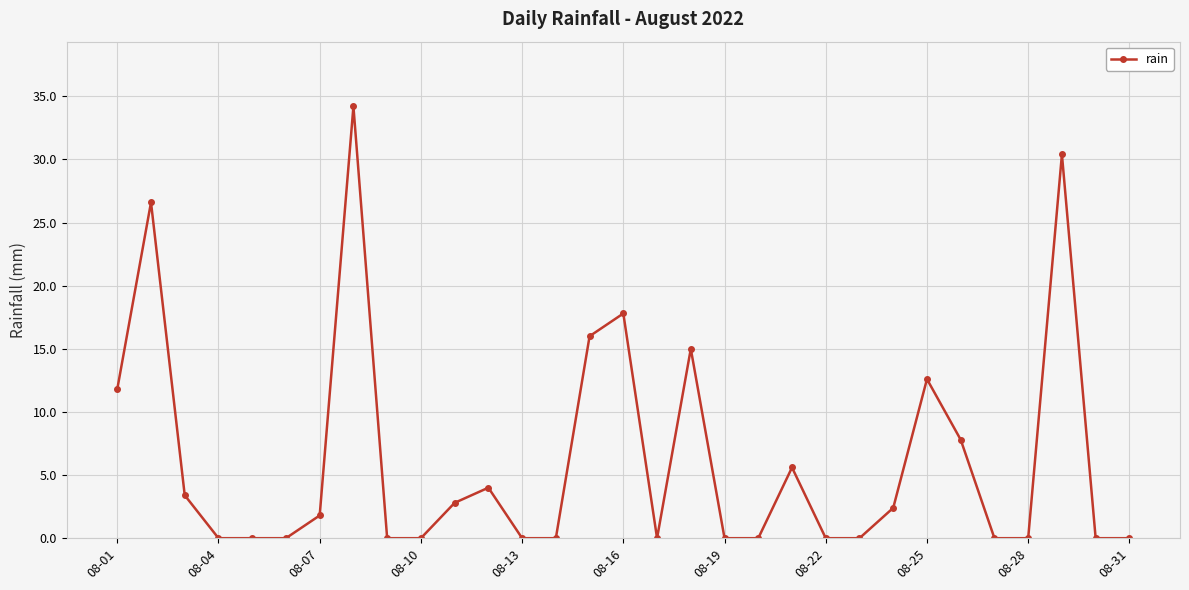

True or false: the data has more than 1 interior local peaks.

True